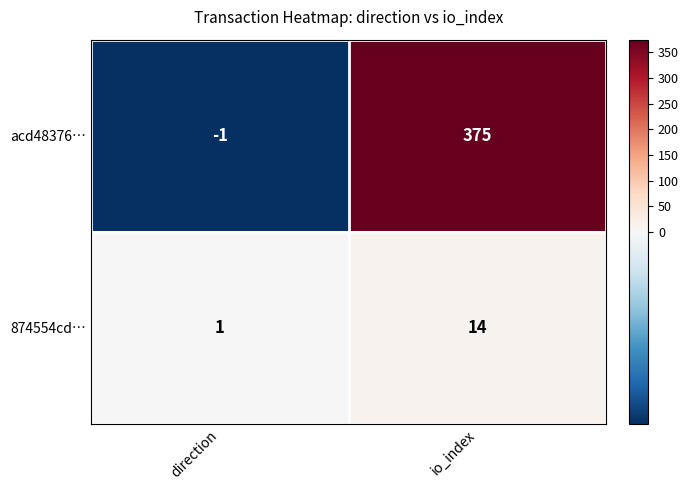

How many series are shown in this chart?

2